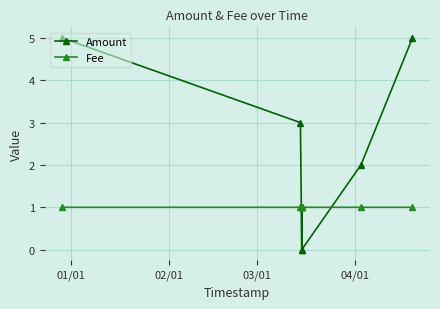

Rank the series by their maximum value, from highest to lowest.

Amount, Fee